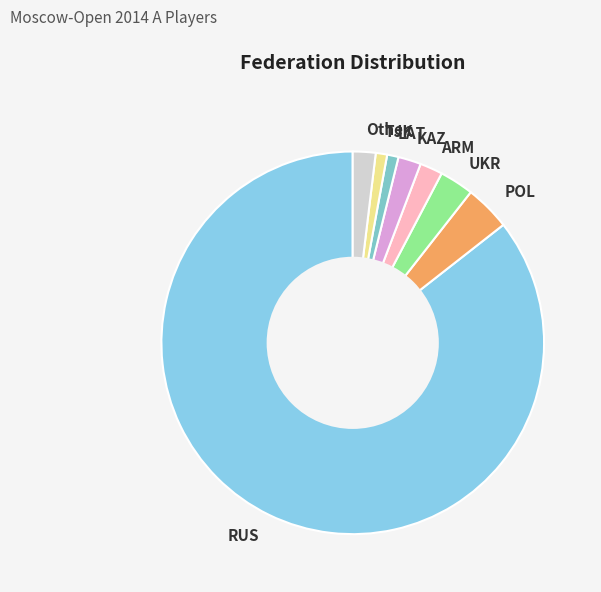

What is the largest slice in the pie chart?

RUS